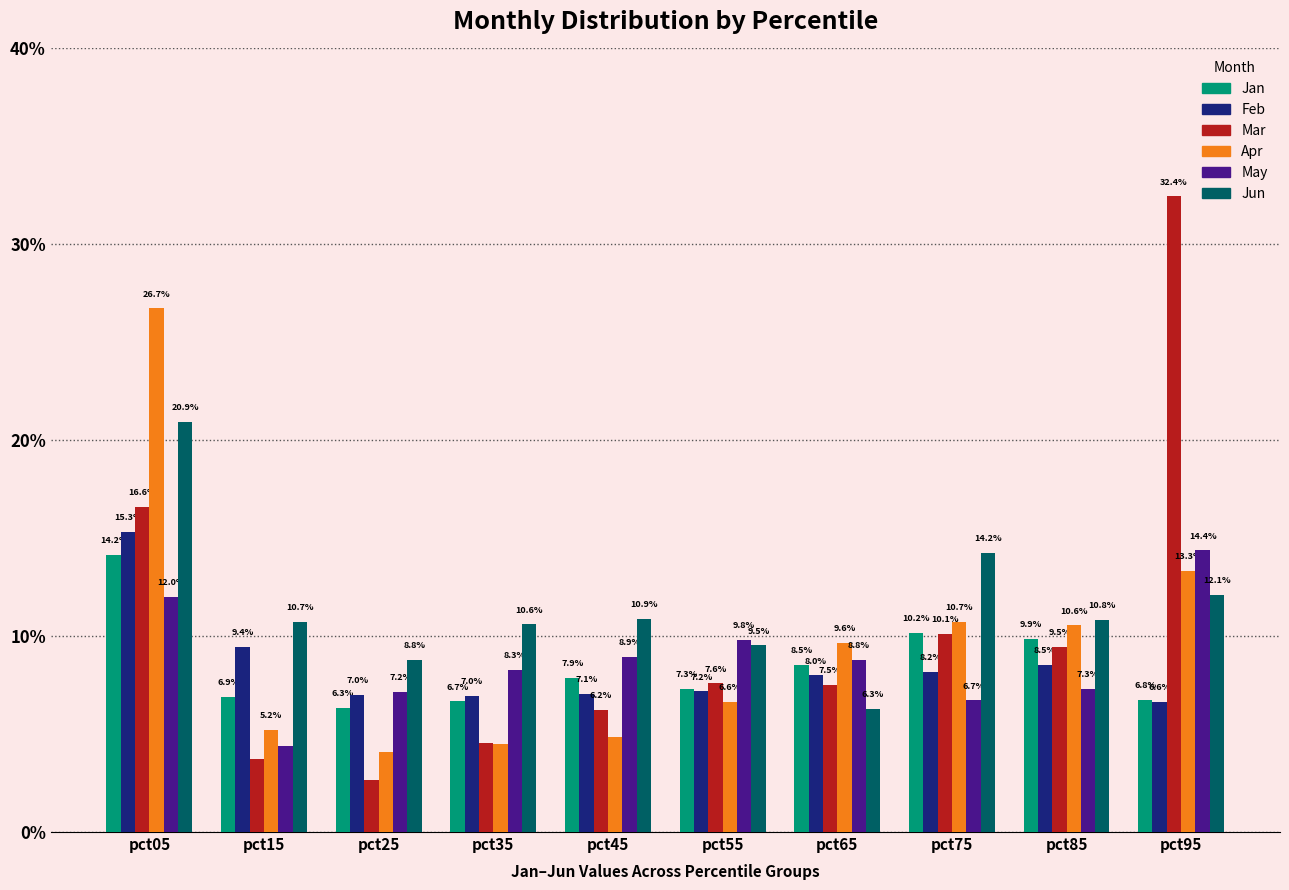

Is the value of Jan at pct05 greater than the value of Apr at pct15?

Yes